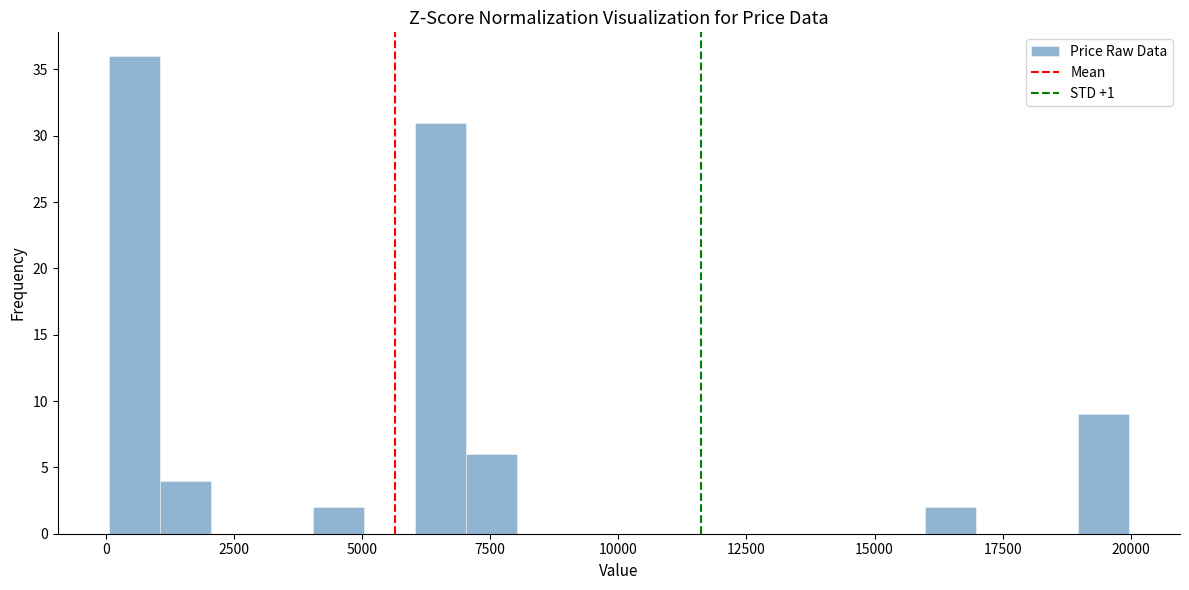

Read against the x-axis, roughly where is the centre of the tallest bar?

500